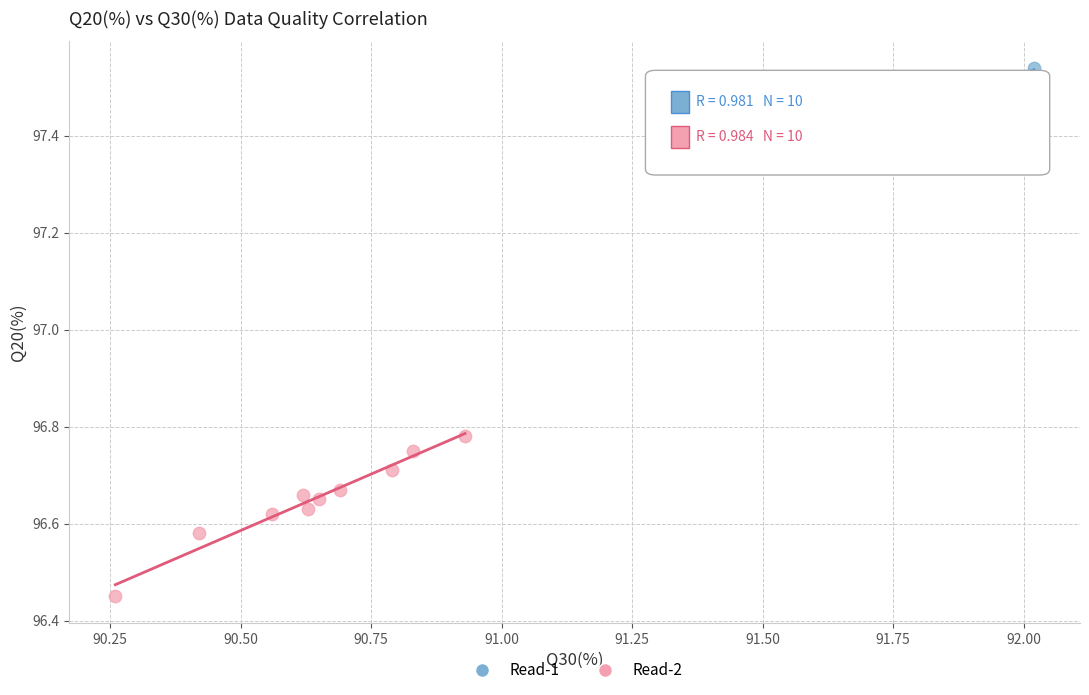

Which series contains the lowest Y value?

Read-2